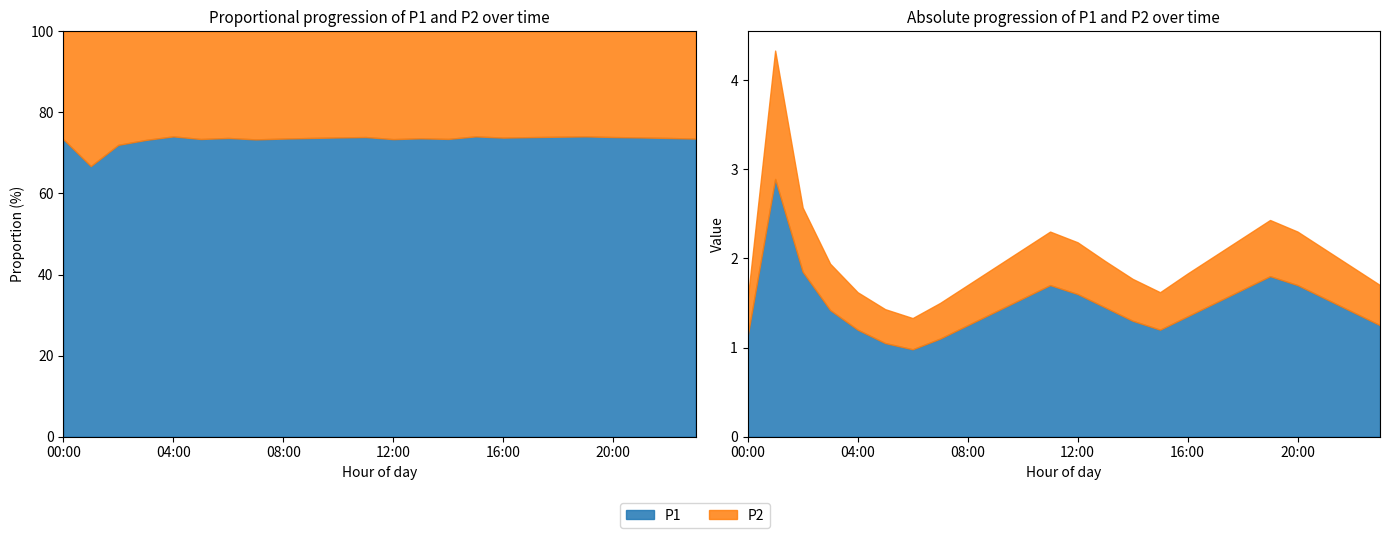

How many lines are shown in the chart?

2